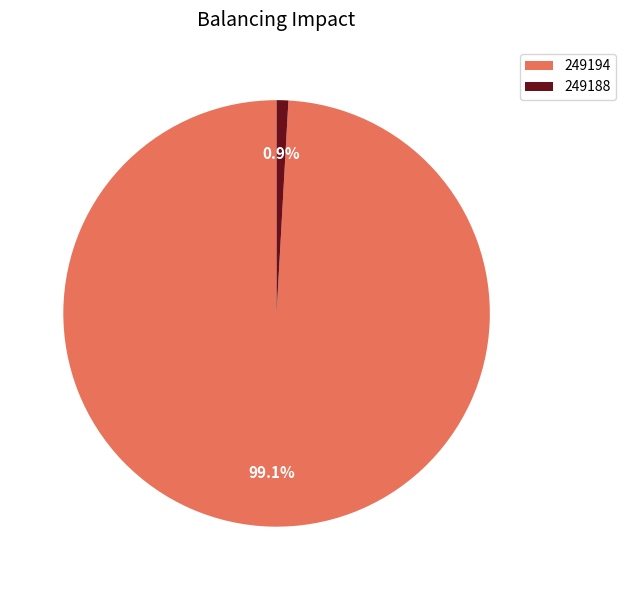

How many segments does this pie chart have?

2